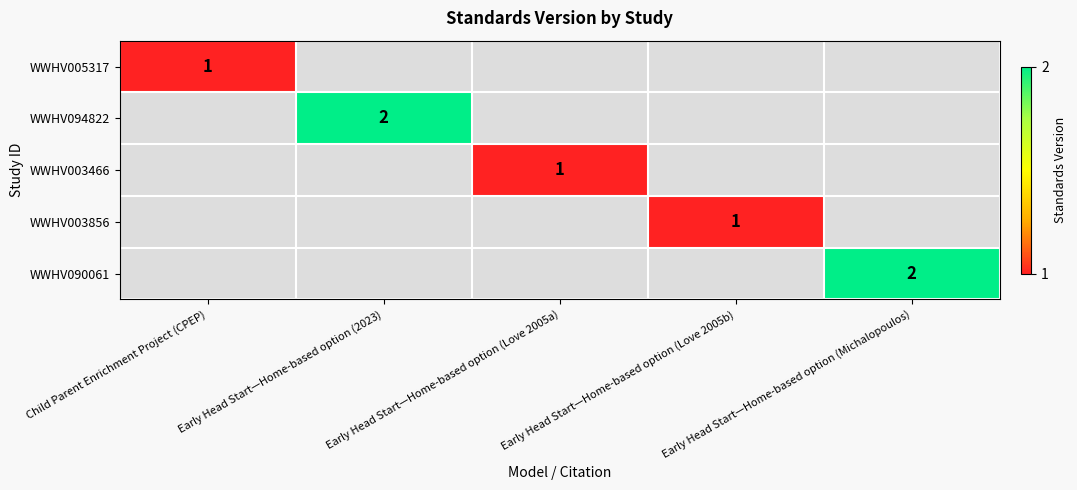

How many data points does each series have?

5